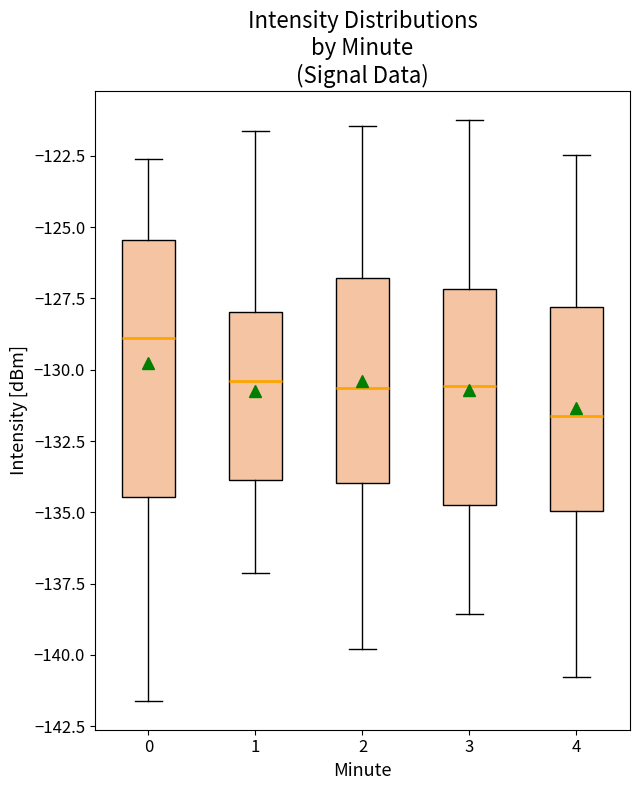

Where does the upper whisker of the box at x = 1 end on the y-axis? The values are not printed on the chart, so give them approximately, as read against the axis.

-121.5